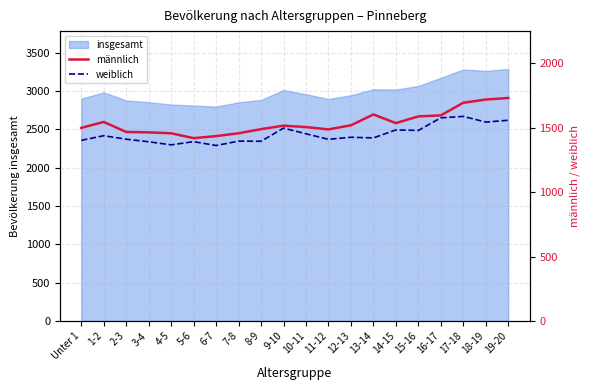

What is the spread (max minus min) of values at 6-7?

73